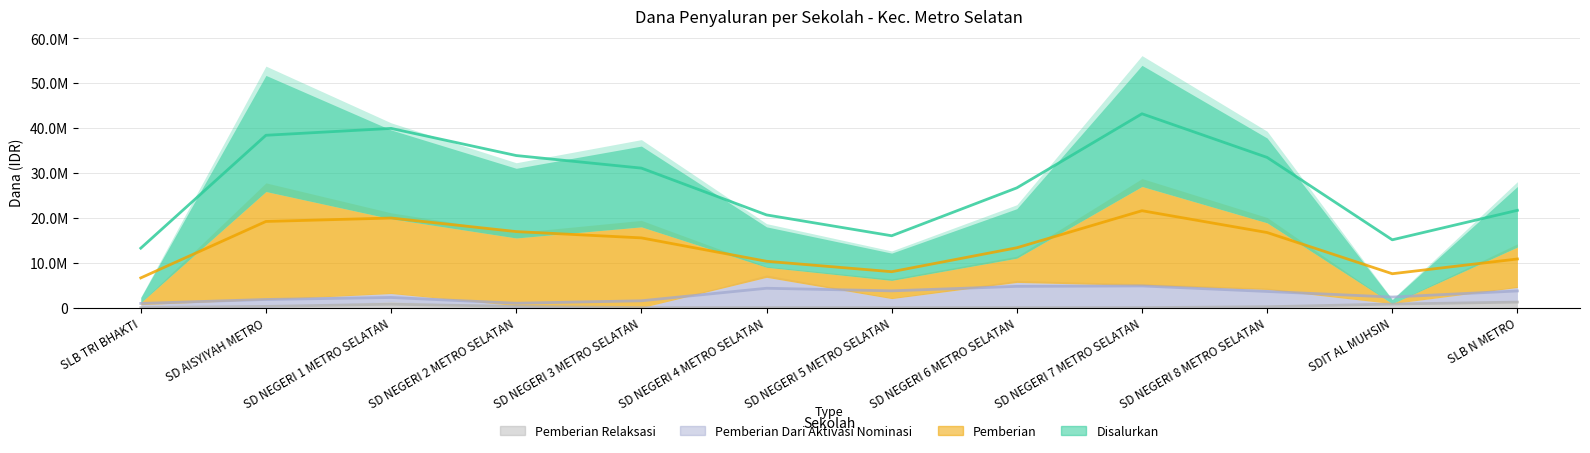

Rank the series by their maximum value, from highest to lowest.

Disalurkan, Pemberian, Pemberian Dari Aktivasi Nominasi, Pemberian Relaksasi